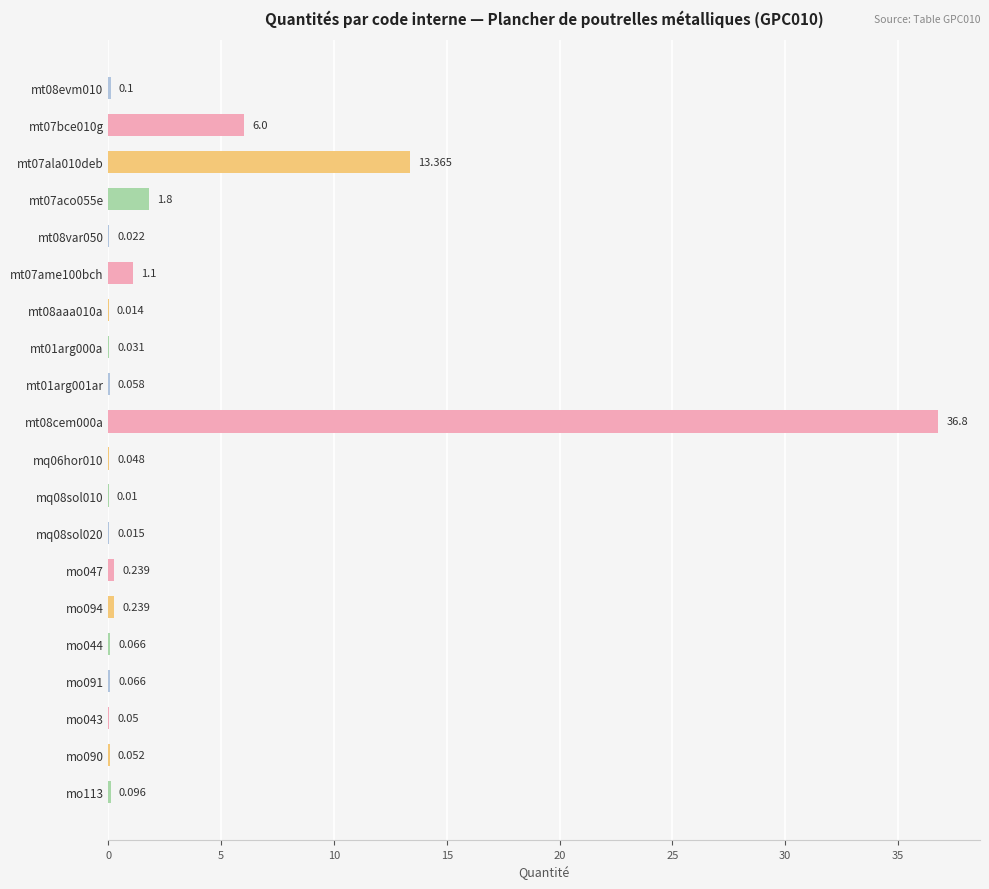

Which label corresponds to the largest value in the chart?

mt08cem000a